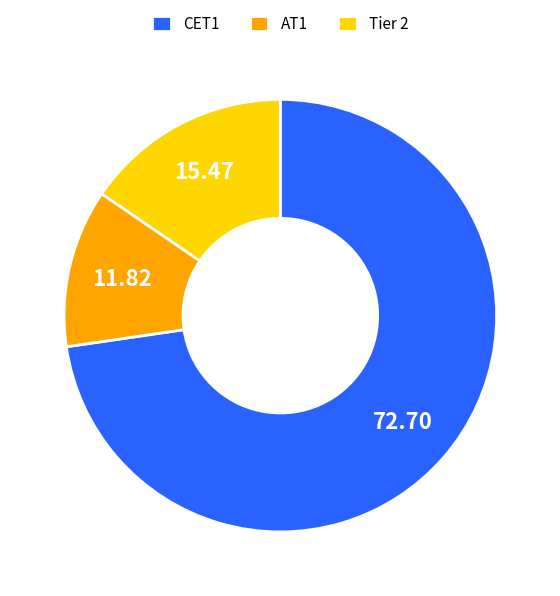

Between AT1 and Tier 2, which is larger?

Tier 2